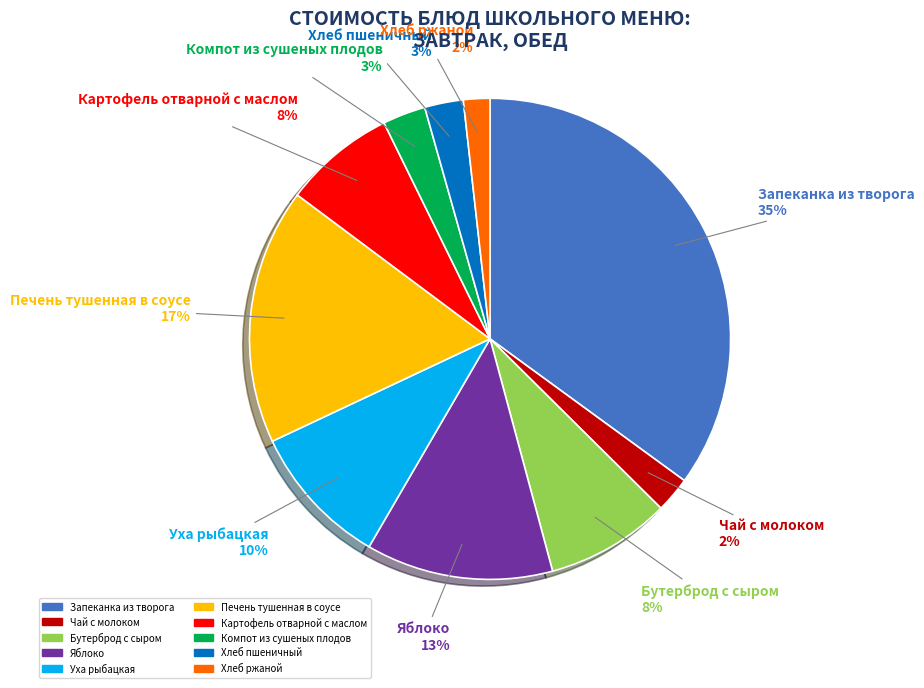

To the nearest percent, what portion does Яблоко represent?

13%